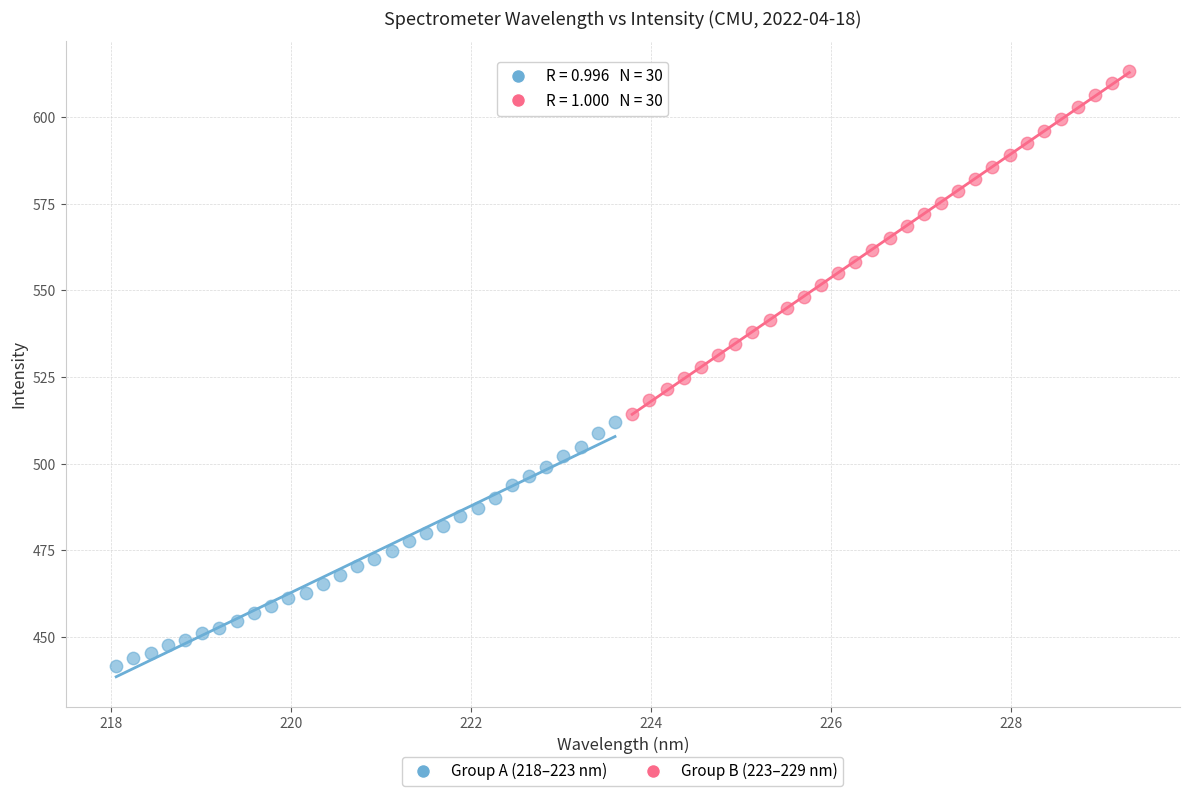

Which series reaches the minimum Y coordinate?

Group A (218–223 nm)